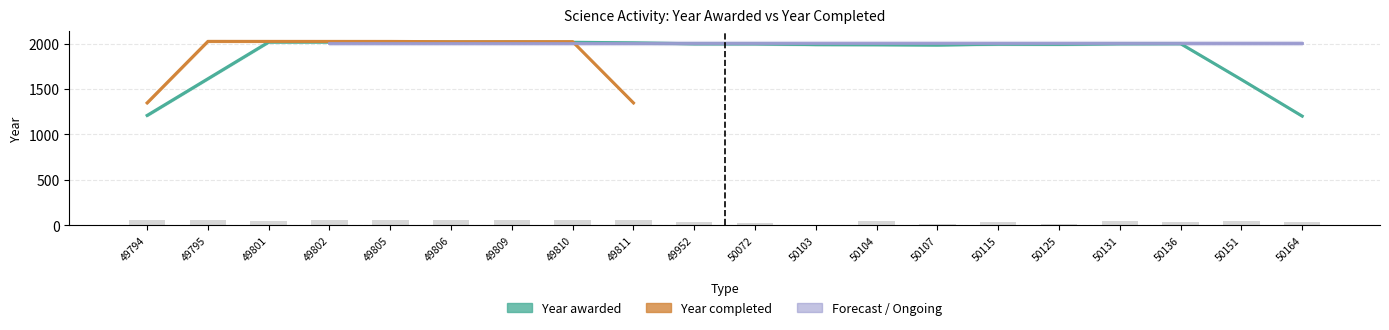

What is the maximum value shown in the chart?

56